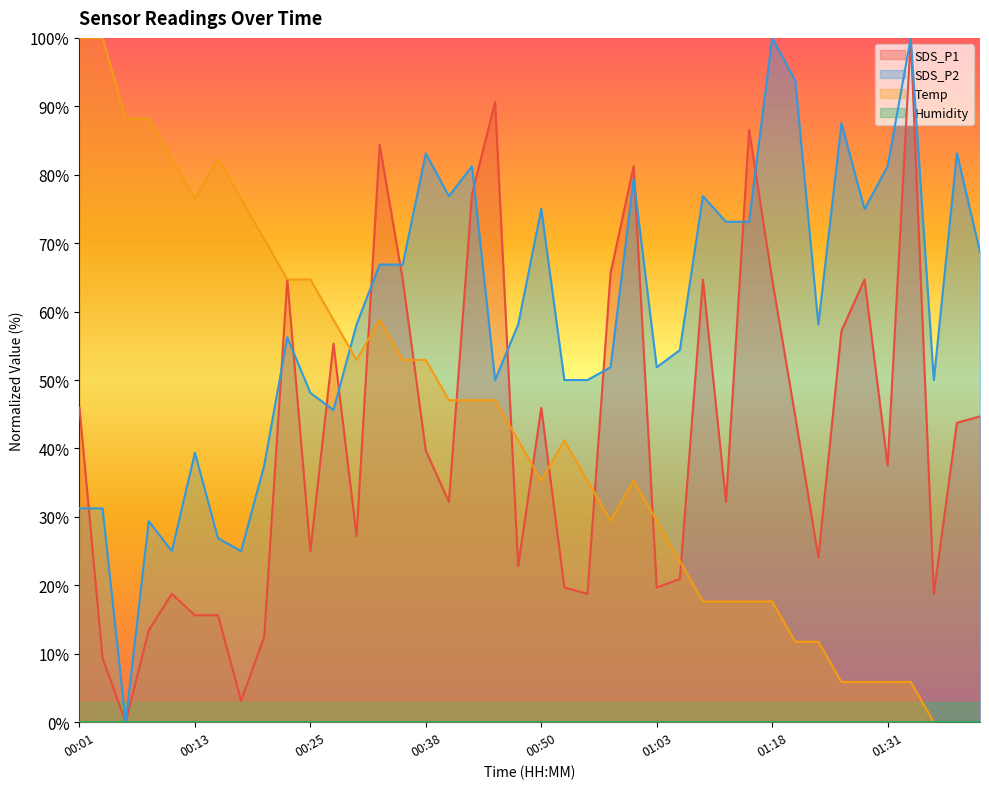

How many times do Temp and SDS_P2 cross each other?

1